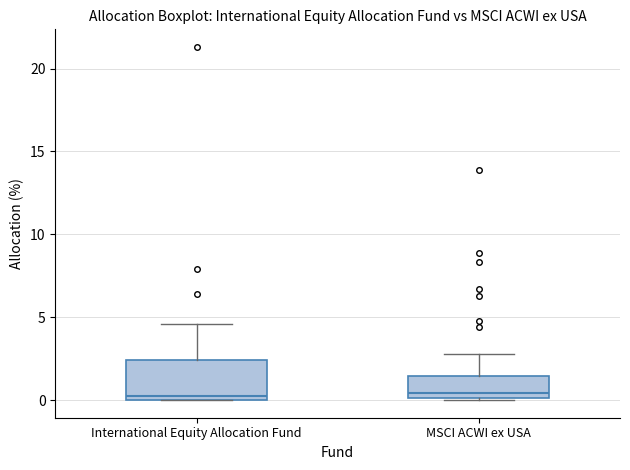

Reading left to right, read every box against the y-axis: the position of its median line, the range the box covers, and the ends of its whiskers. The values are not printed on the chart, so give them approximately, as read against the axis.

International Equity Allocation Fund: median 0.5, box 0.0 to 2.5, whiskers 0.0 to 4.5
MSCI ACWI ex USA: median 0.5, box 0.0 to 1.5, whiskers 0.0 to 3.0